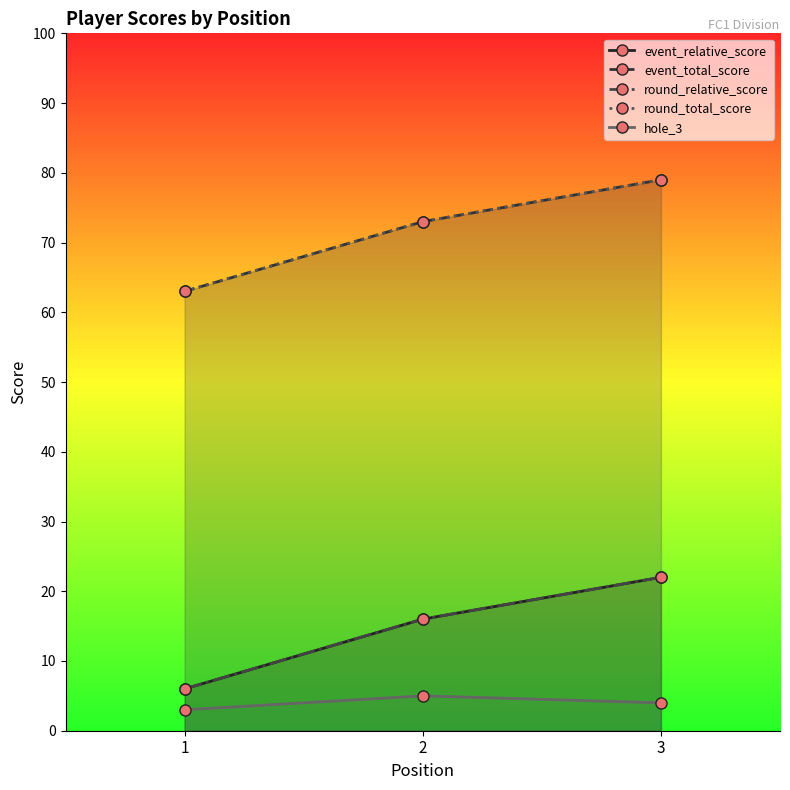

What is the maximum value for round_total_score?

79